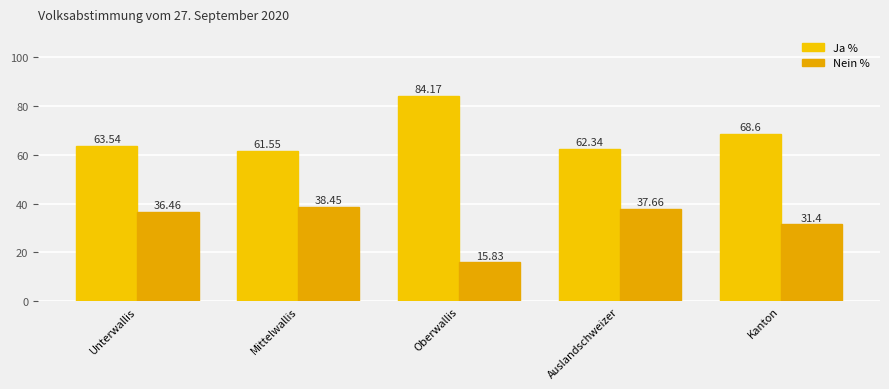

What is the approximate value of Ja % at Auslandschweizer?

62.3